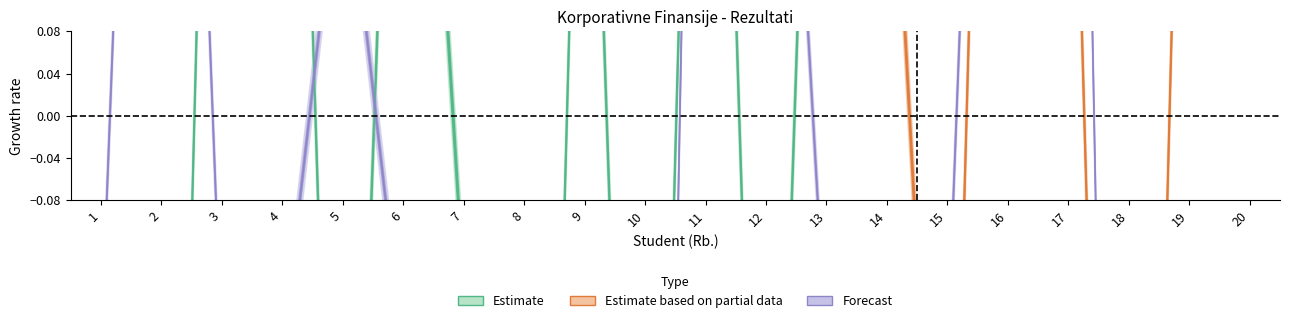

Where does the data first go above 0?

2